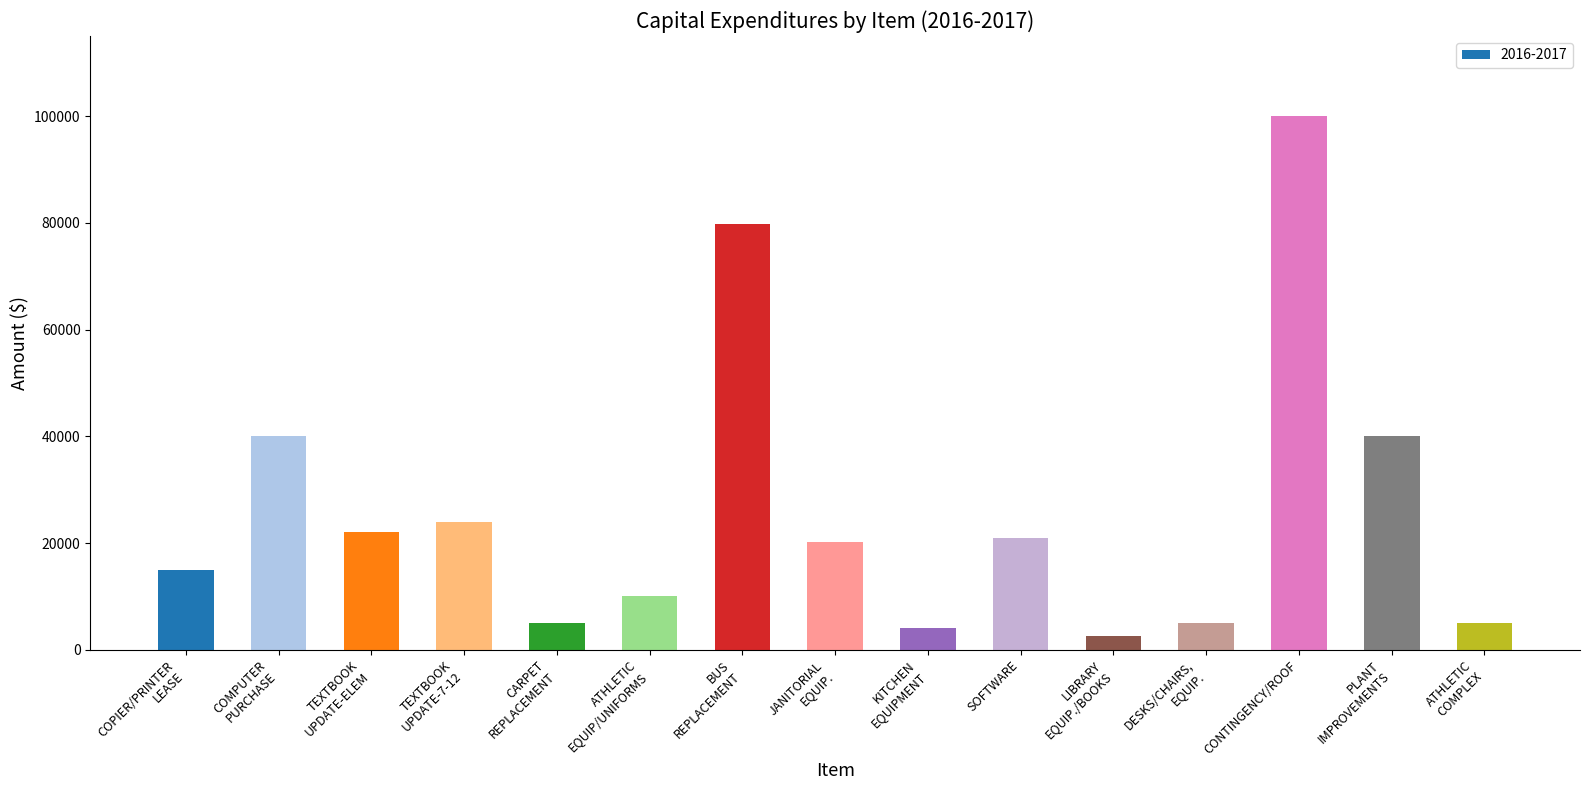

Which category has the highest value across all series?

CONTINGENCY/ROOF